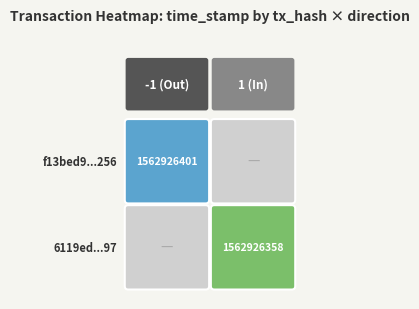

How many distinct data groups are displayed?

2